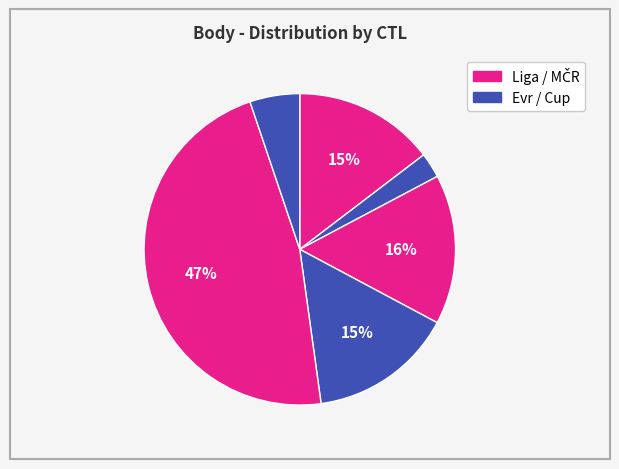

How many segments does this pie chart have?

6